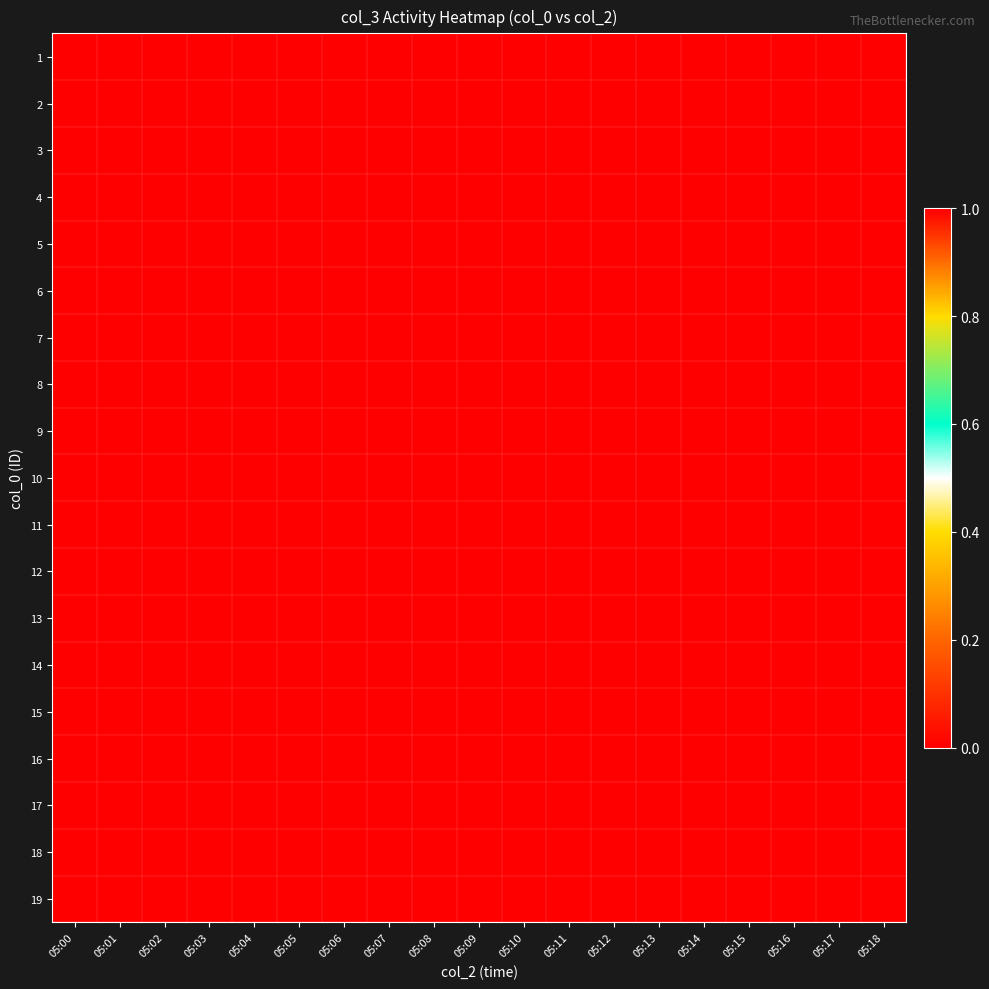

Which series has the largest total across all categories?

10